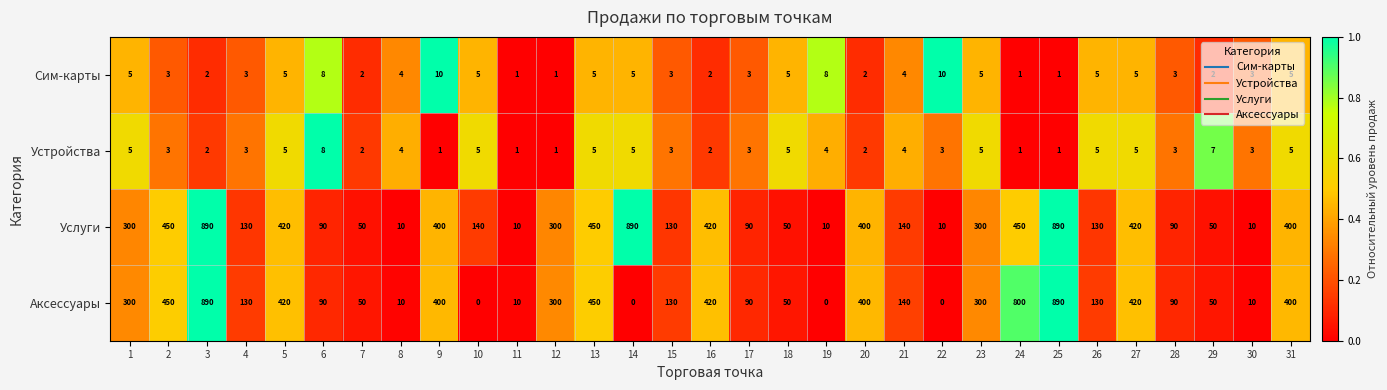

Count the number of categories in the chart.

31